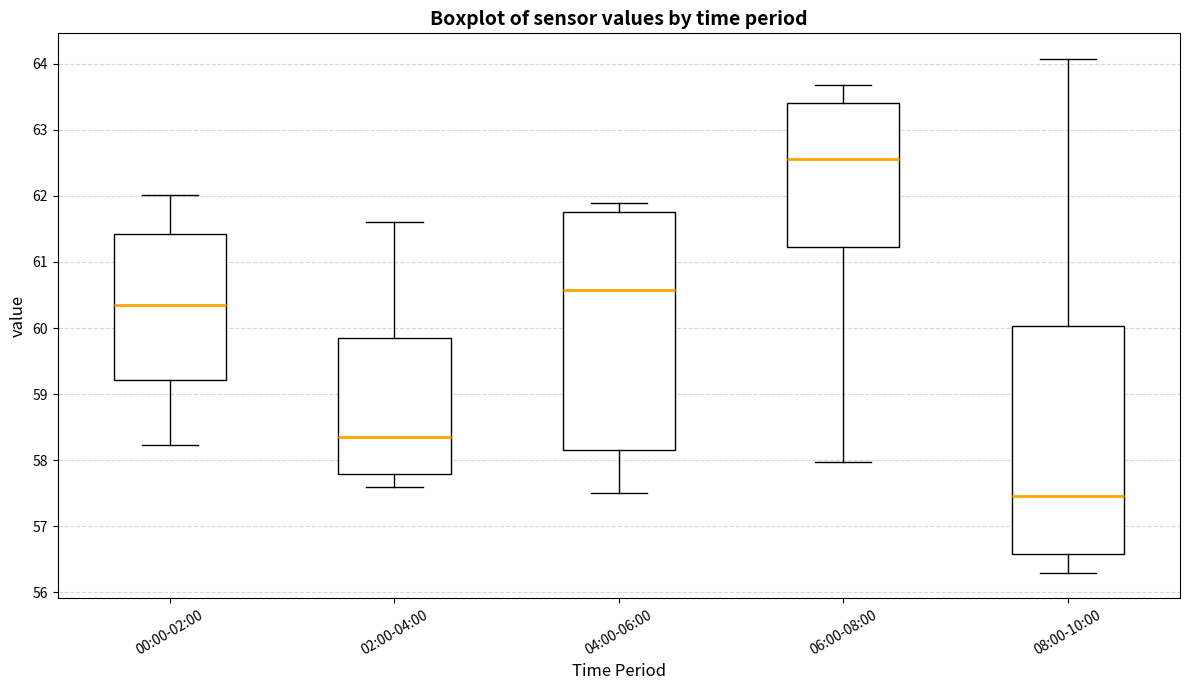

Which box is the tallest, from its lower edge to its upper edge?

04:00-06:00